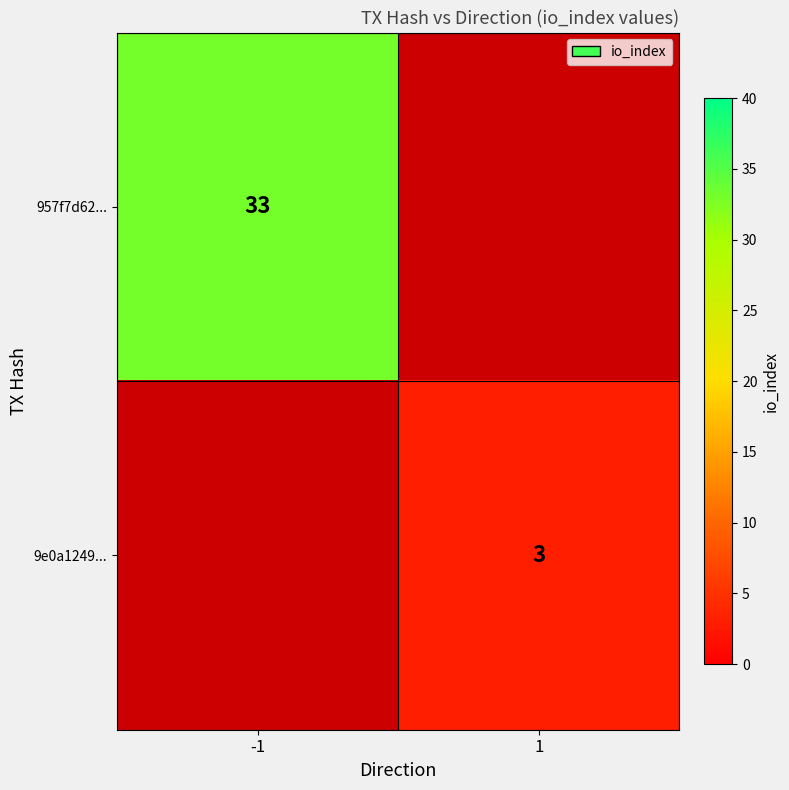

Is the value of 957f7d62... at -1 greater than the value of 9e0a1249... at 1?

Yes